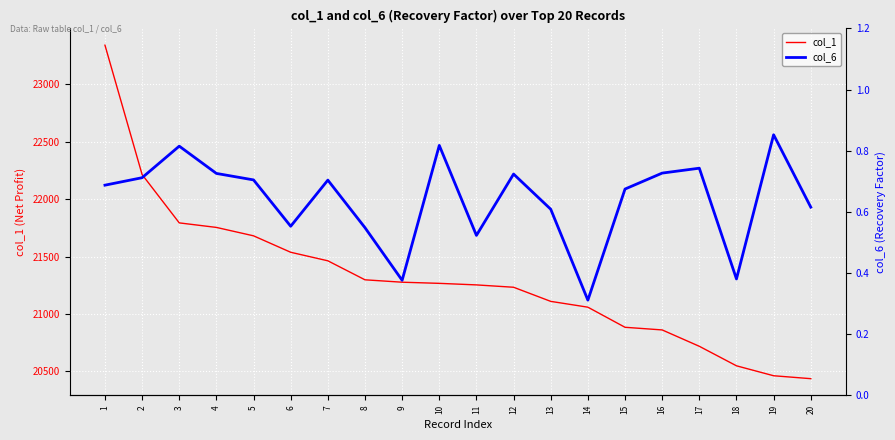

Count the number of categories in the chart.

20